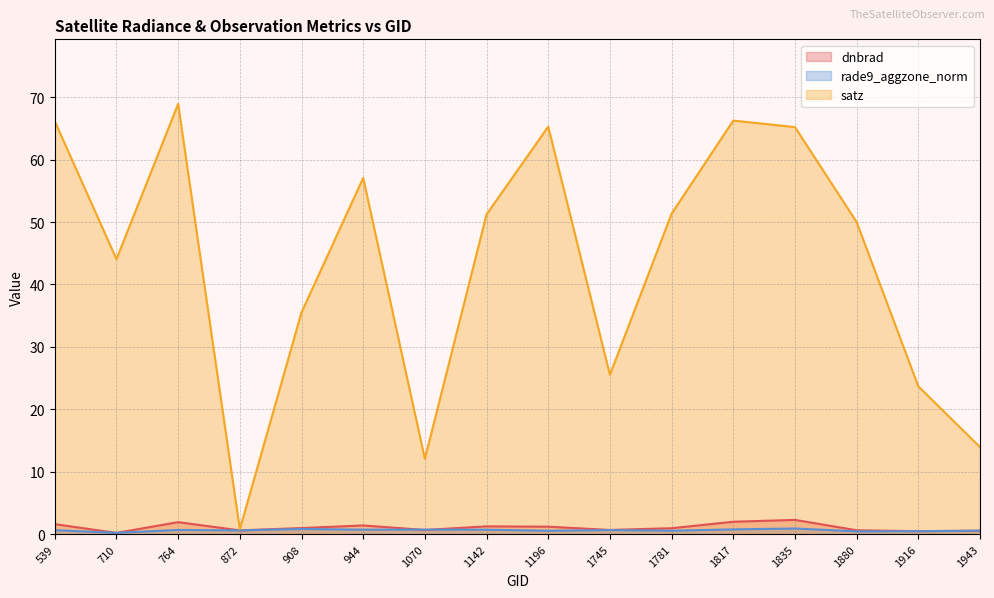

What is the sum of all dnbrad values?

17.4